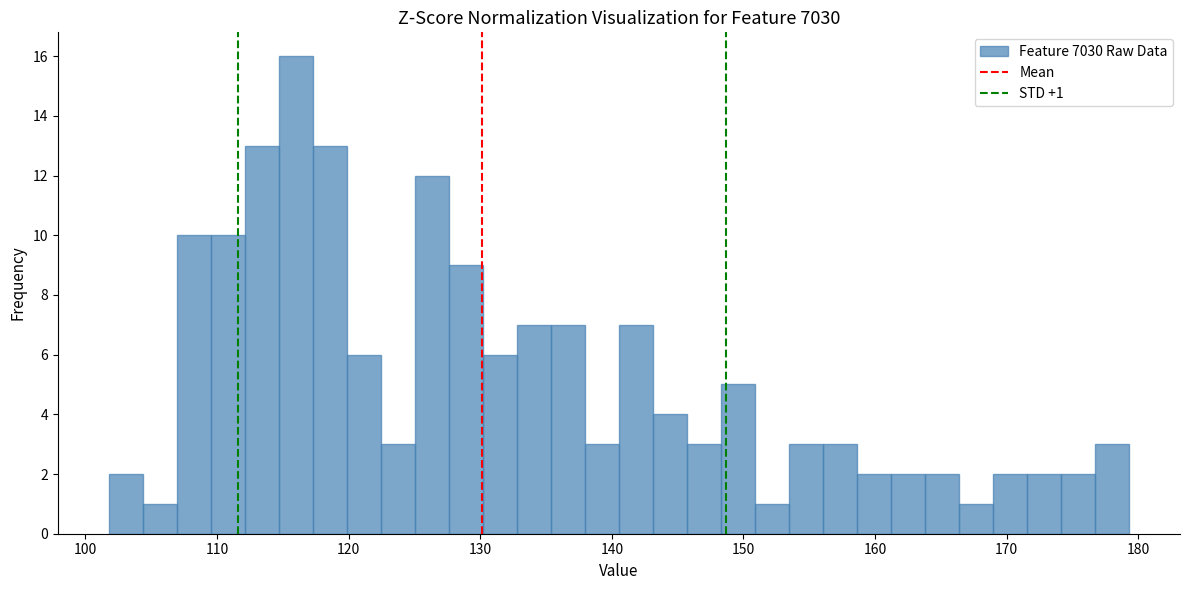

Around what value on the x-axis is the tallest bar? Give the approximate position of its centre, as read against the axis.

116